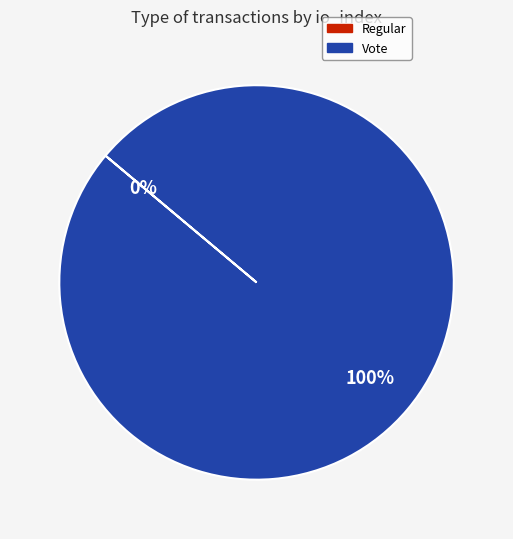

Is it true that Vote is 100% of the pie?

True